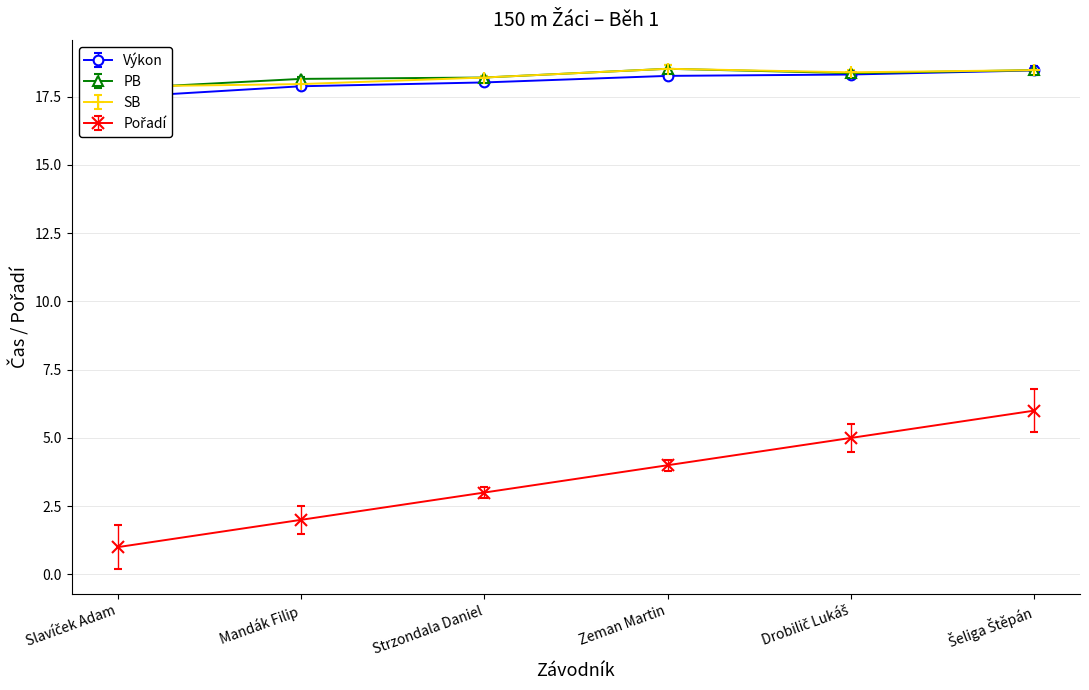

How many data points does each series have?

6